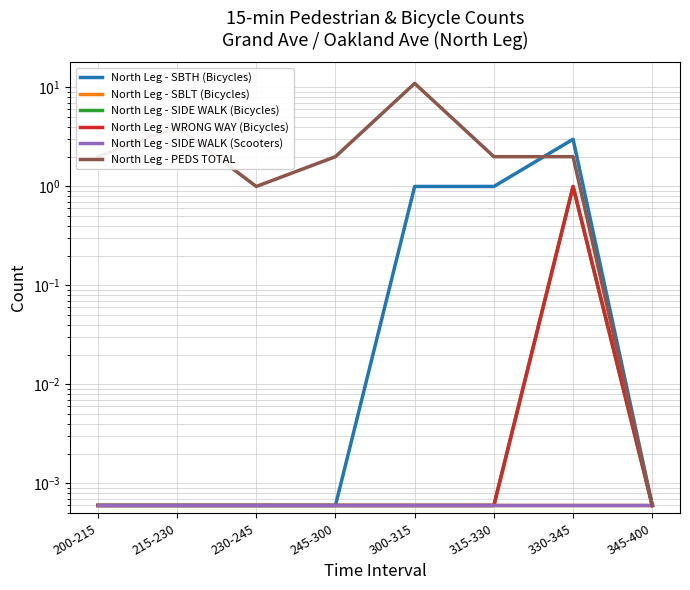

At 215-230, list the series in order from largest to smallest.

North Leg - PEDS TOTAL, North Leg - SBTH (Bicycles), North Leg - SBLT (Bicycles), North Leg - SIDE WALK (Bicycles), North Leg - WRONG WAY (Bicycles), North Leg - SIDE WALK (Scooters)